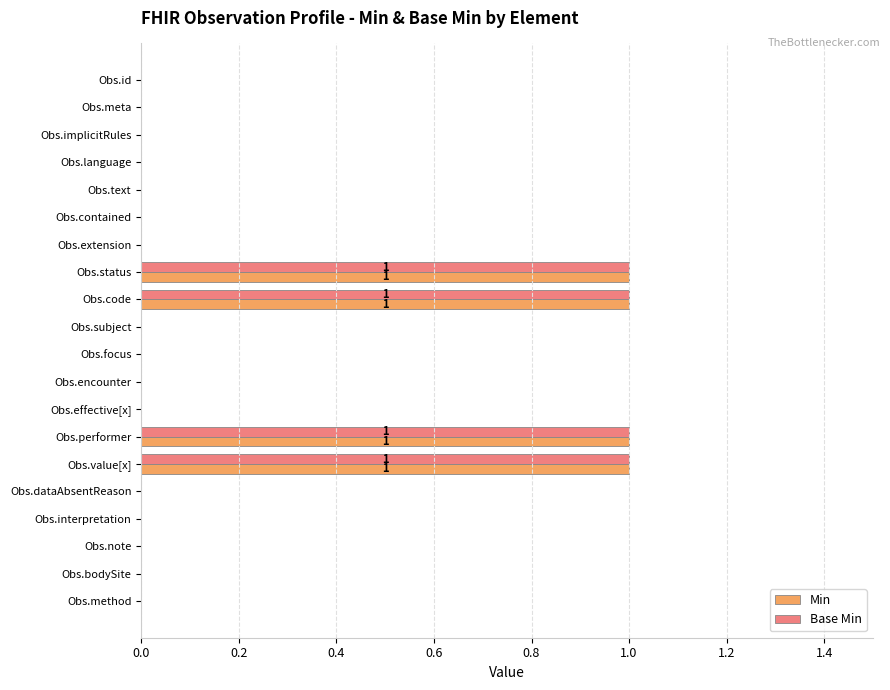

Is it true that Base Min equals 1 at Obs.status?

True